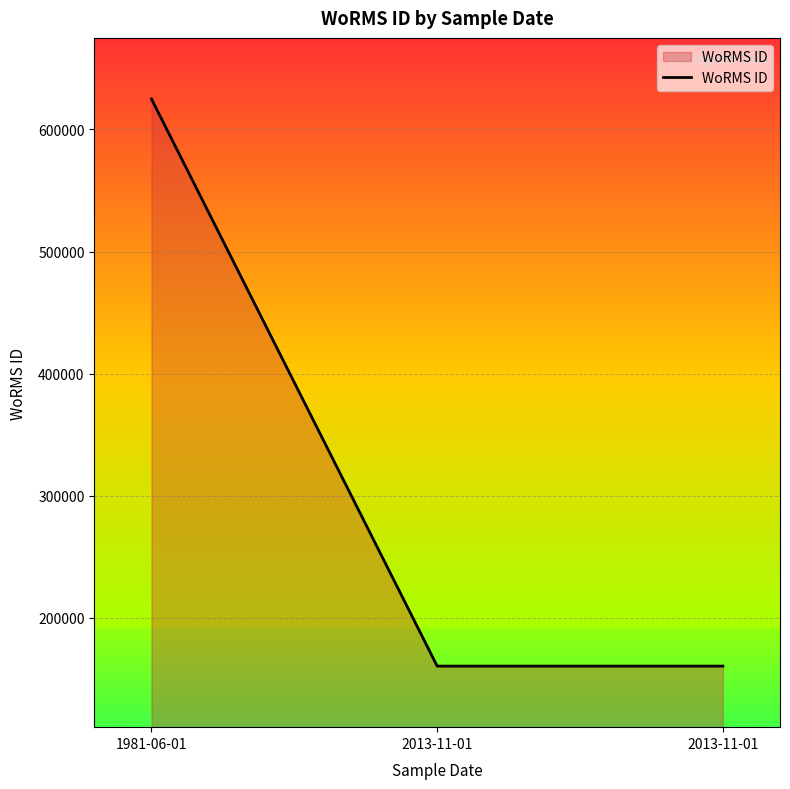

Which label corresponds to the smallest value in the chart?

2013-11-01